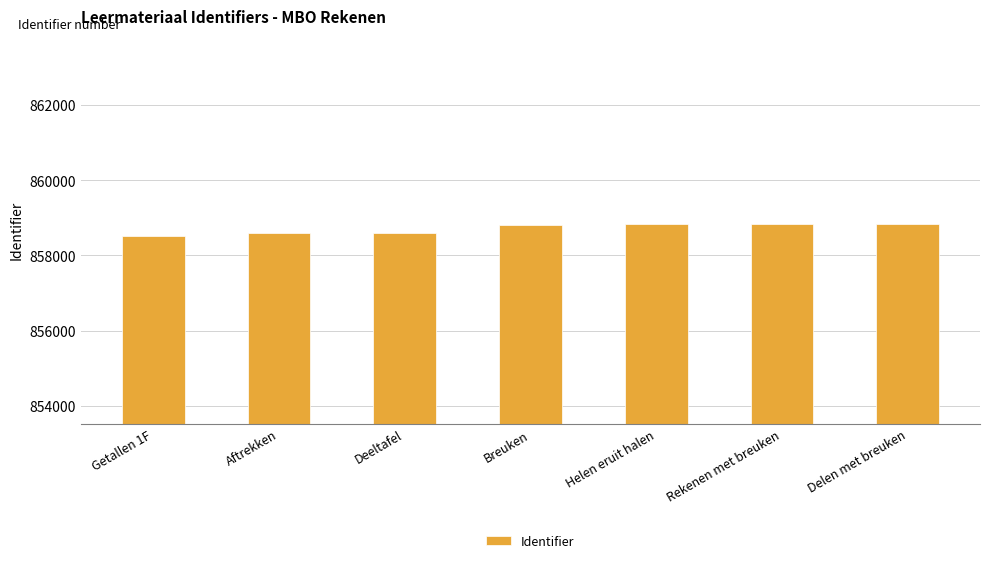

What is the greatest value displayed?

858834